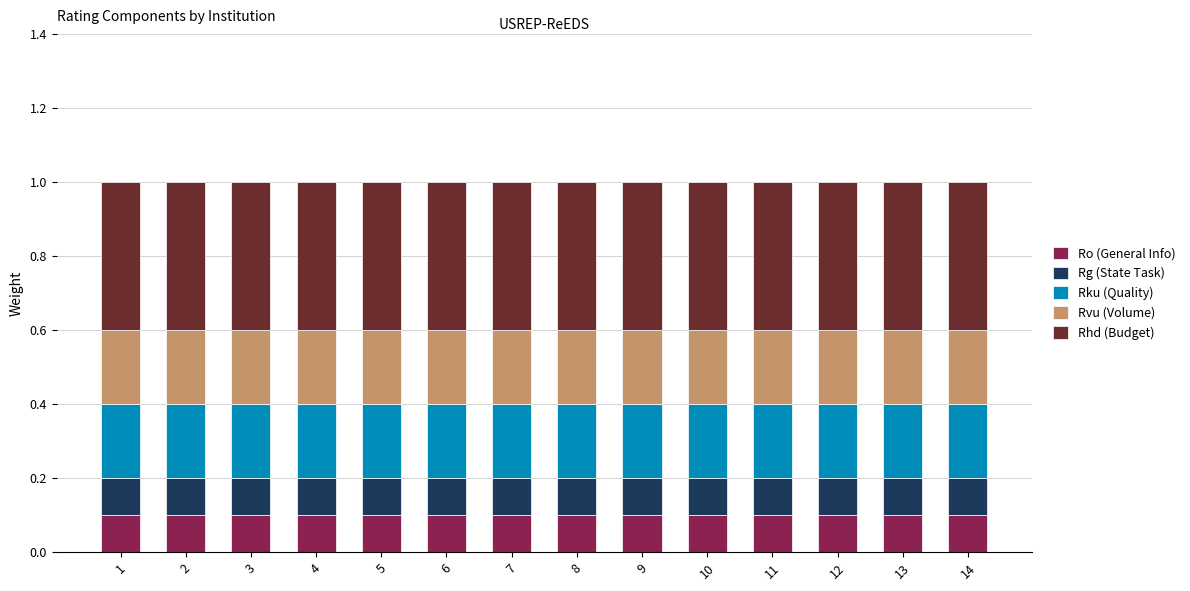

What are all the series names shown in the legend?

Ro (General Info), Rg (State Task), Rku (Quality), Rvu (Volume), Rhd (Budget)